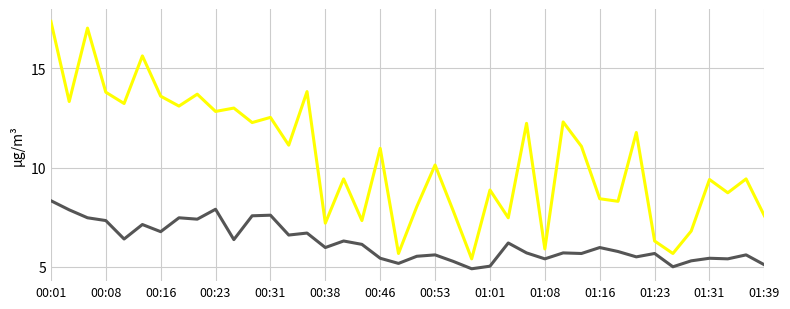

How many lines are shown in the chart?

2